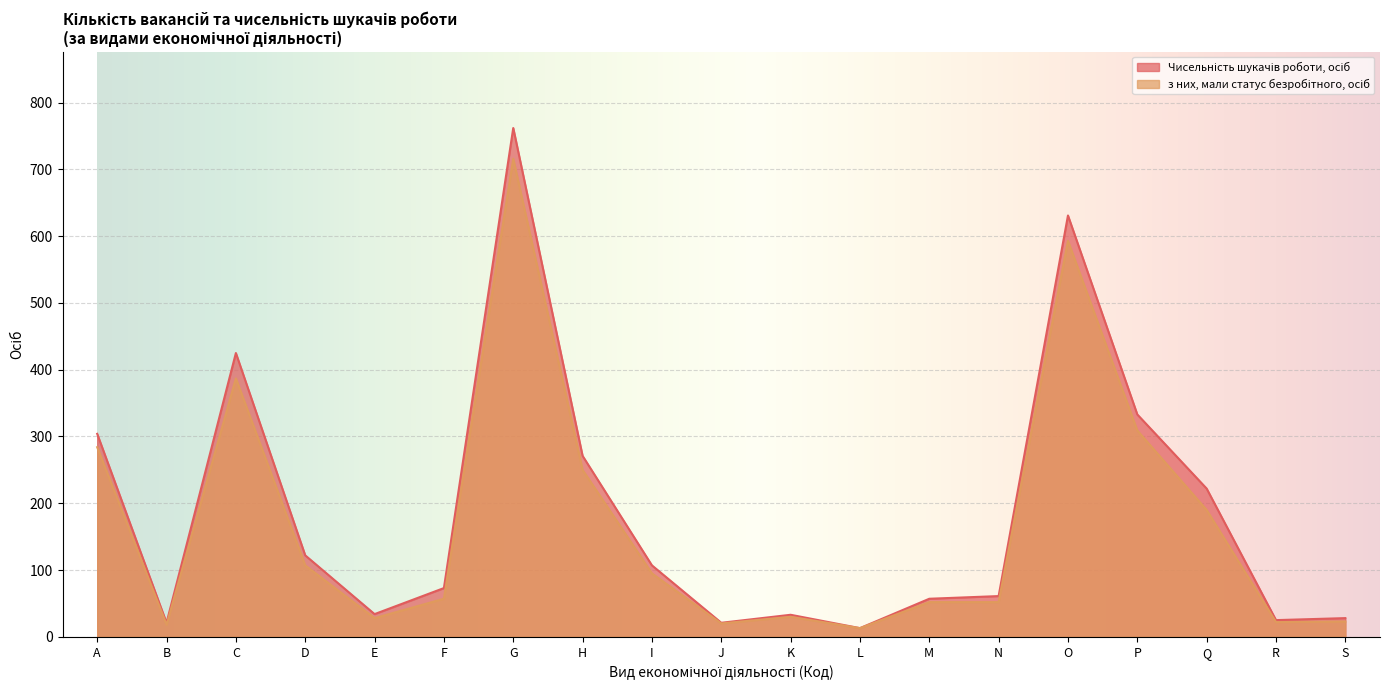

True or false: Чисельність шукачів роботи, осіб has a value of 333 at P.

True